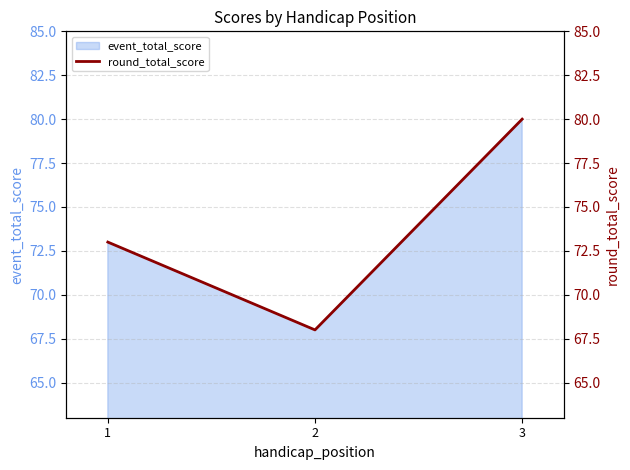

Reading right to left, extract all data points from this chart.

80	68	73